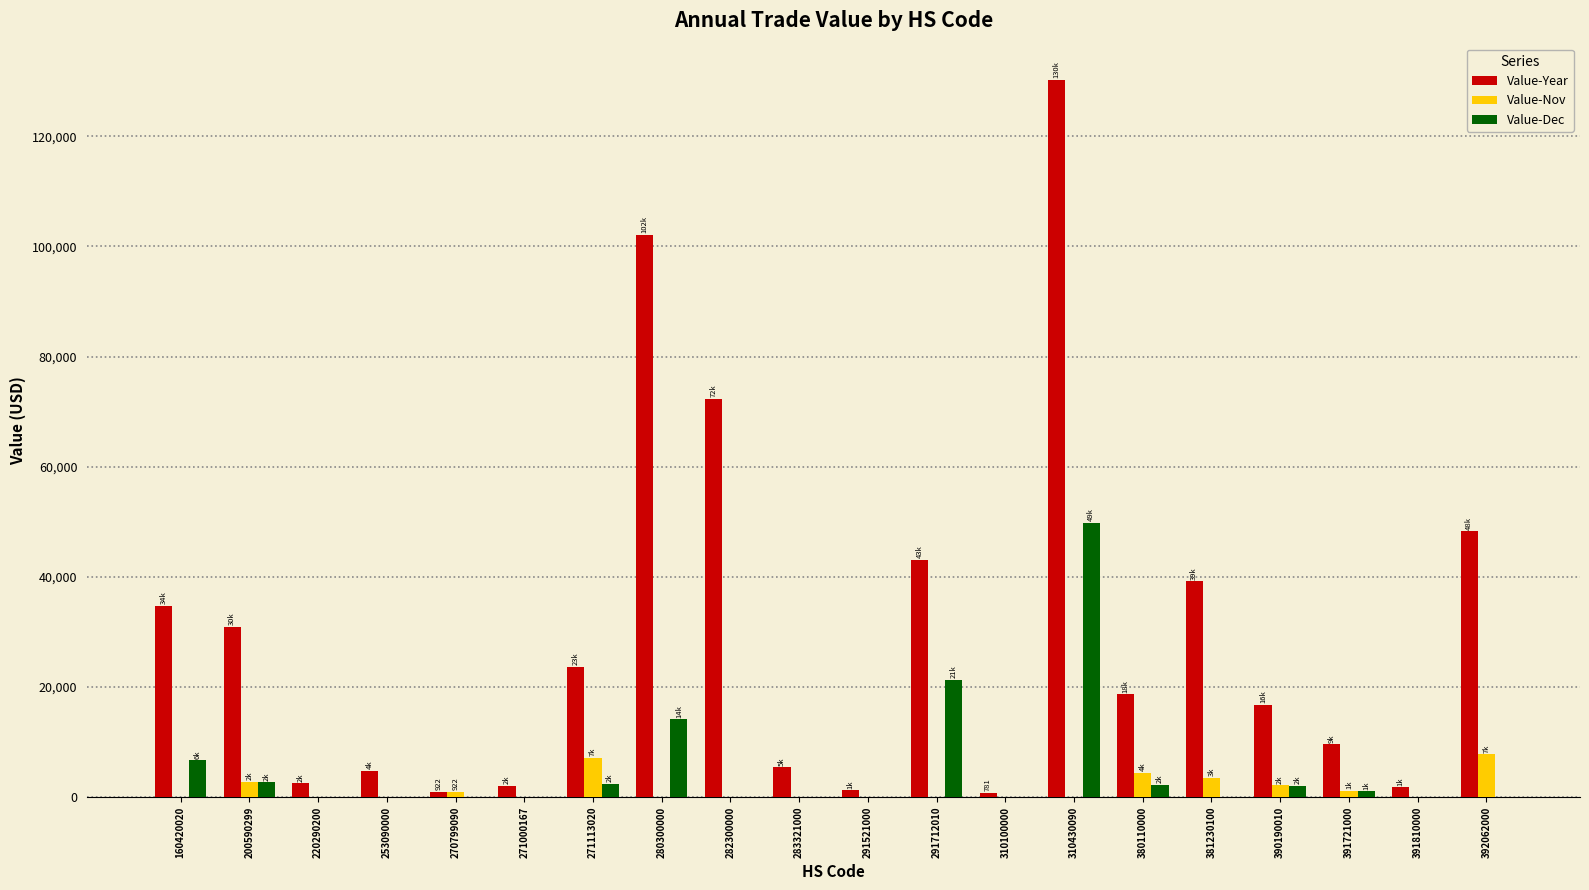

What is the sum of all Value-Year values?

589207